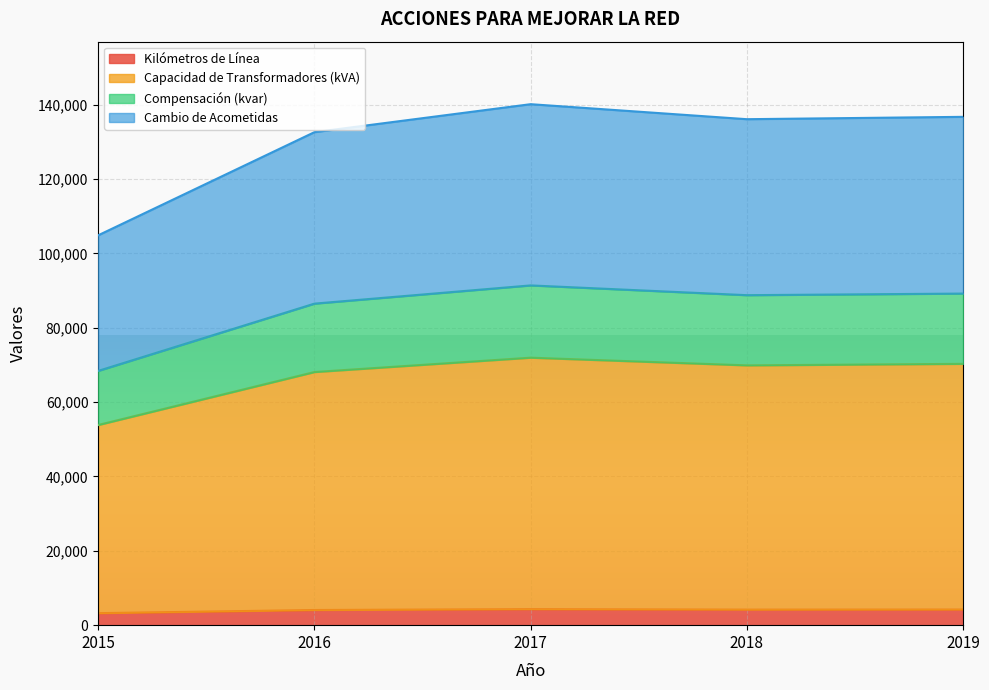

The value of Kilómetros de Línea at 2015 is 3229. True or false?

True